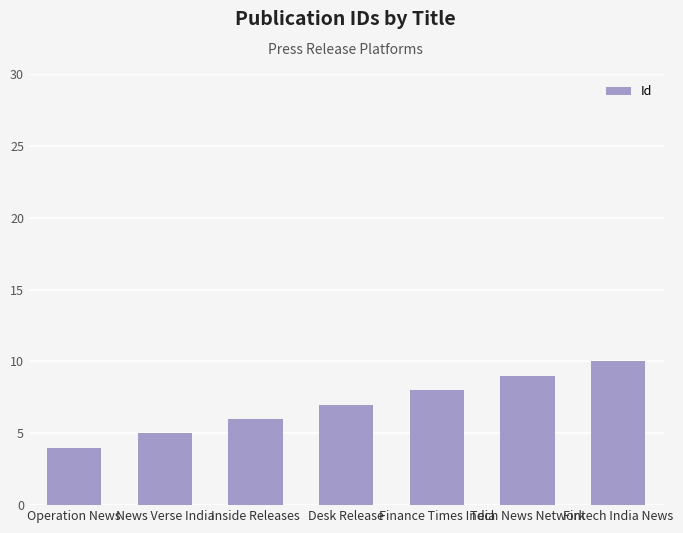

Rank the categories by value from highest to lowest.

Fintech India News, Tech News Network, Finance Times India, Desk Release, Inside Releases, News Verse India, Operation News